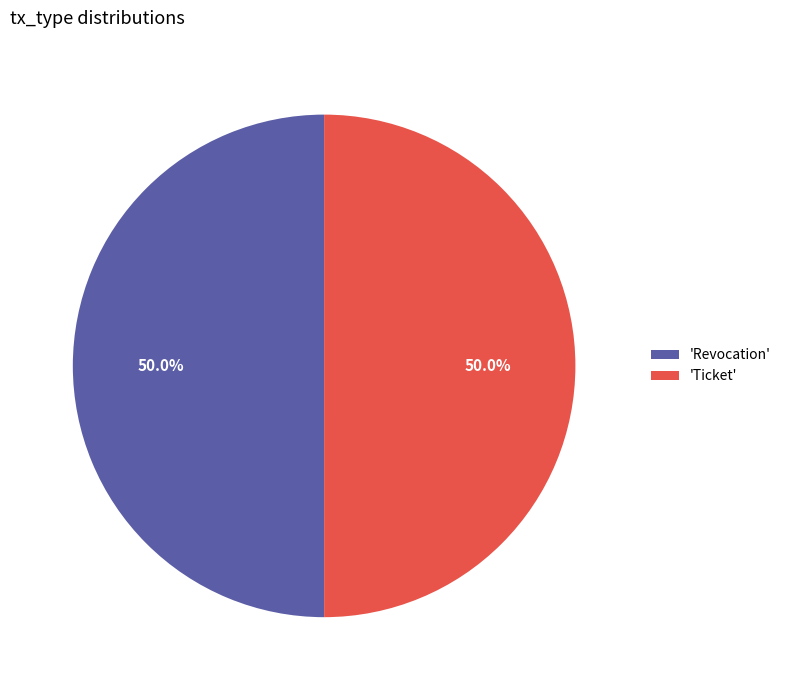

Approximately how many times larger is the value at 'Ticket' compared to 'Revocation'?

1.0